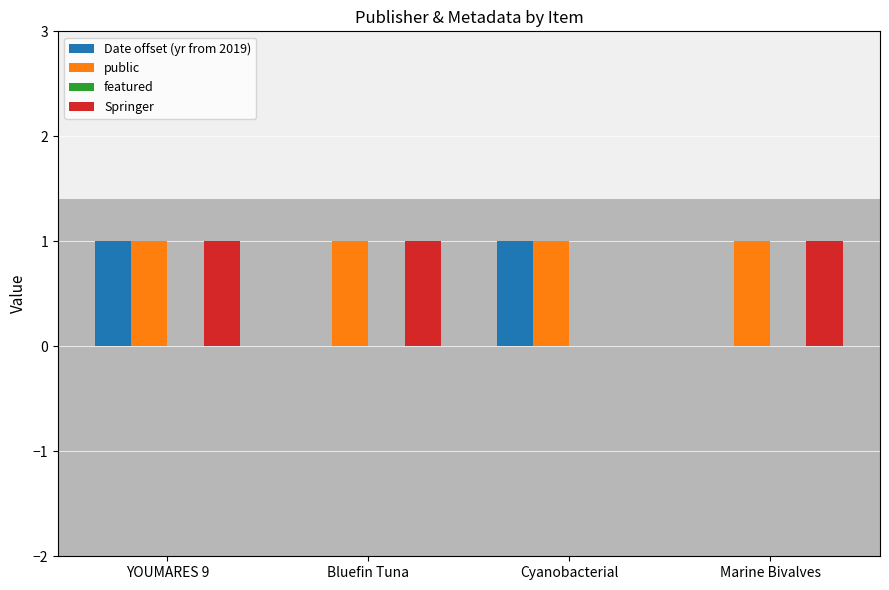

Which series has the largest total across all categories?

public